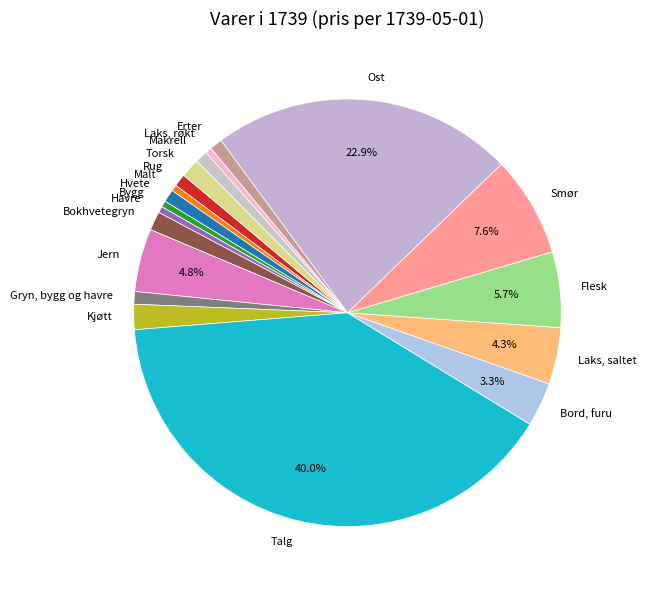

What is the ratio of the value at Rug to the value at Kjøtt?

0.5